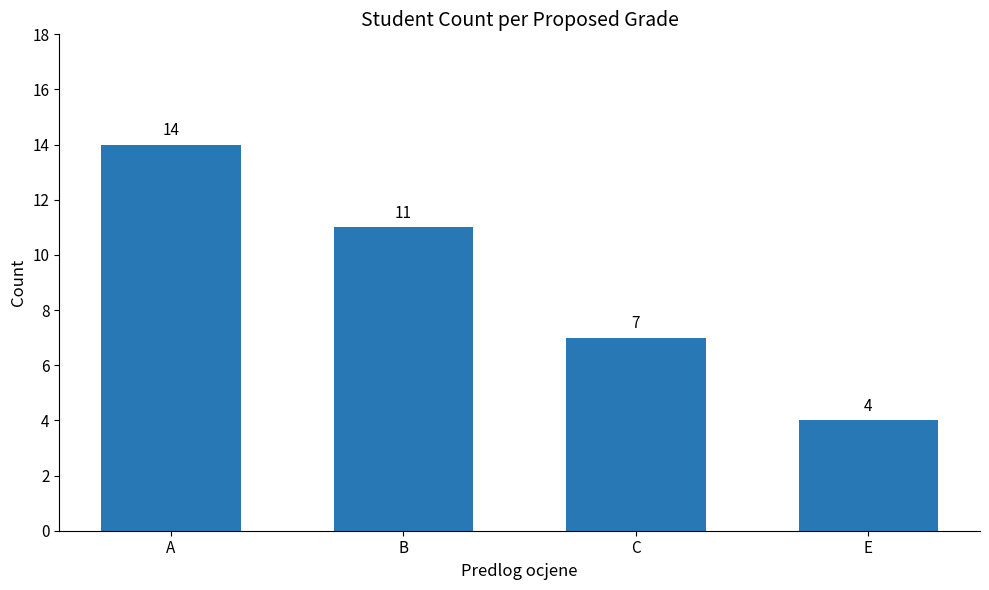

Reading left to right, extract all data points from this chart.

A=14	B=11	C=7	E=4